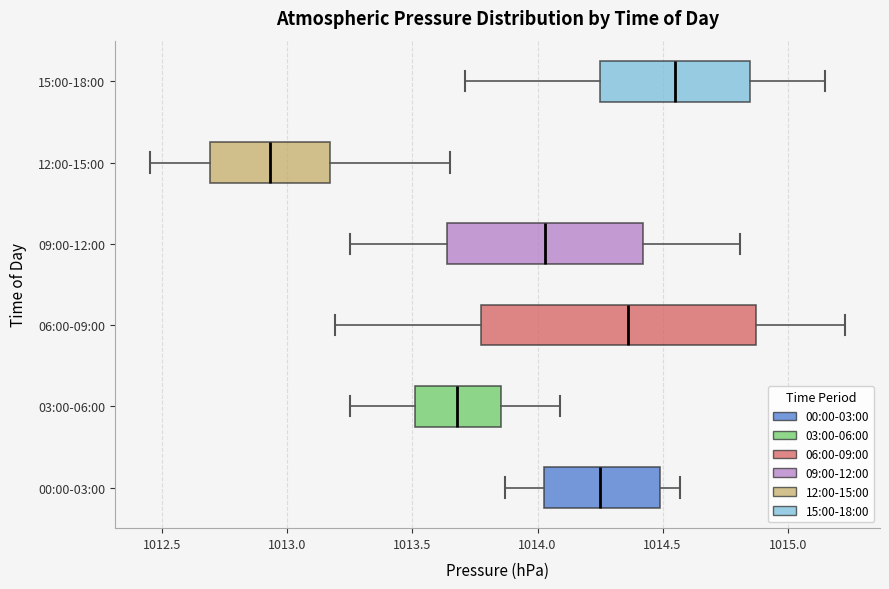

Reading bottom to top, transcribe this box plot: for each box, give where its median line is, the range the box spans, and where its two whiskers end, as read against the x-axis. The values are not printed on the chart, so give them approximately, as read against the axis.

00:00-03:00: median 1014.25, box 1014.05 to 1014.50, whiskers 1013.85 to 1014.55
03:00-06:00: median 1013.70, box 1013.50 to 1013.85, whiskers 1013.25 to 1014.10
06:00-09:00: median 1014.35, box 1013.80 to 1014.90, whiskers 1013.20 to 1015.25
09:00-12:00: median 1014.05, box 1013.65 to 1014.40, whiskers 1013.25 to 1014.80
12:00-15:00: median 1012.95, box 1012.70 to 1013.15, whiskers 1012.45 to 1013.65
15:00-18:00: median 1014.55, box 1014.25 to 1014.85, whiskers 1013.70 to 1015.15